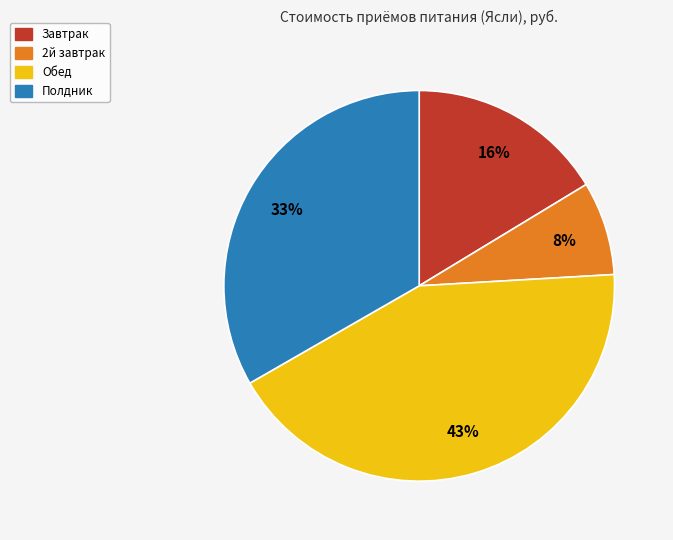

Rank the categories by value from lowest to highest.

2й завтрак, Завтрак, Полдник, Обед